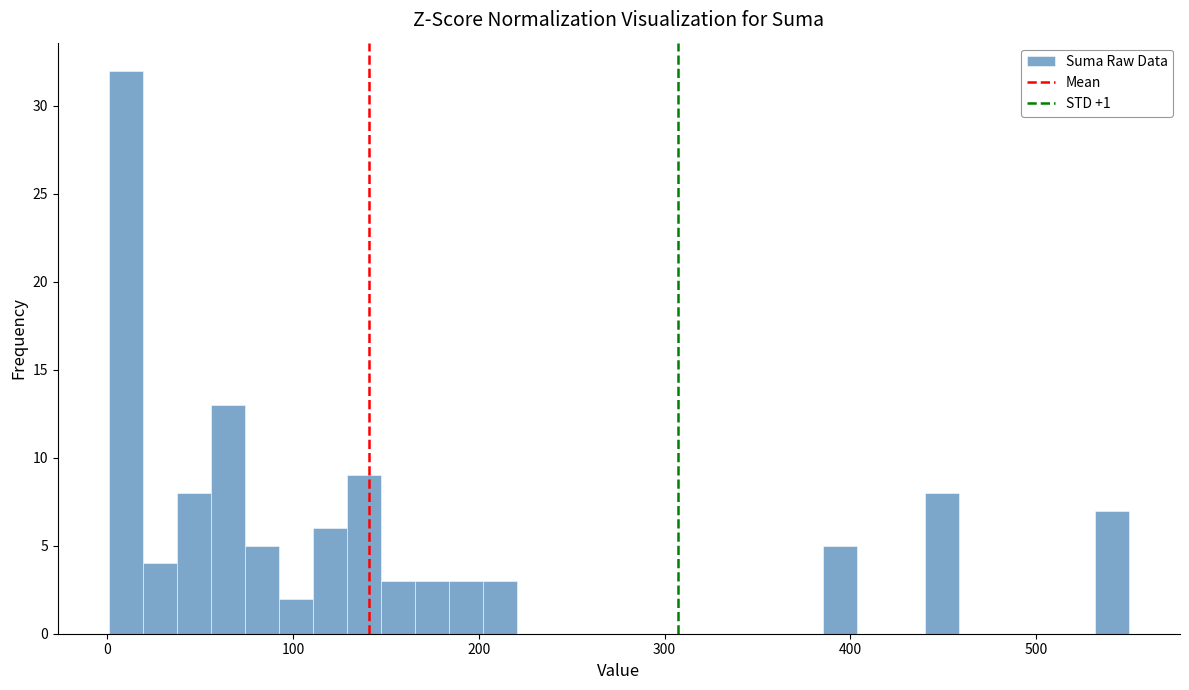

Read against the x-axis, roughly where is the centre of the tallest bar?

10